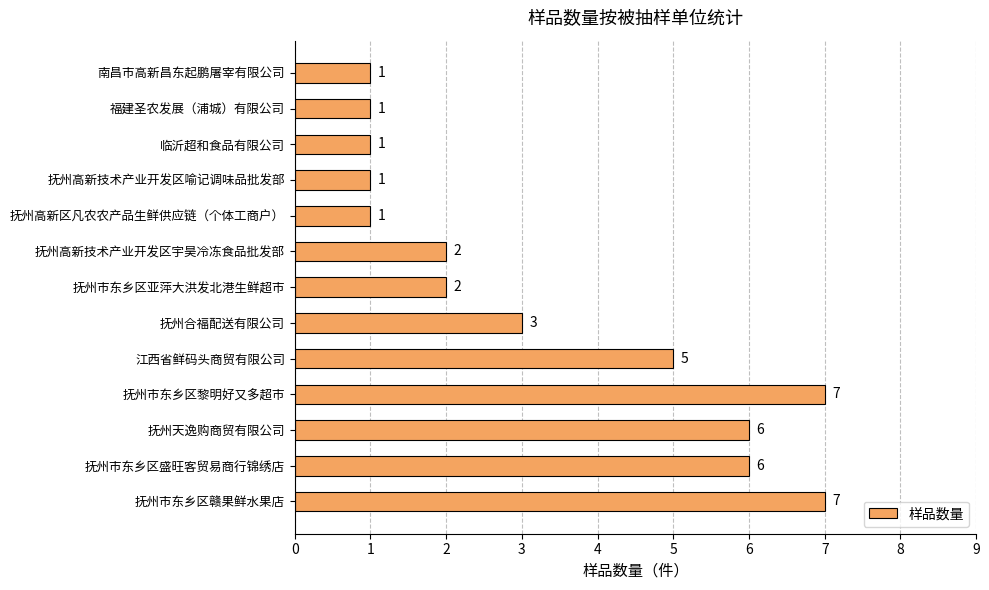

Reading bottom to top, transcribe all the data shown in this chart.

抚州市东乡区赣果鲜水果店=7	抚州市东乡区盛旺客贸易商行锦绣店=6	抚州天逸购商贸有限公司=6	抚州市东乡区黎明好又多超市=7	江西省鲜码头商贸有限公司=5	抚州合福配送有限公司=3	抚州市东乡区亚萍大洪发北港生鲜超市=2	抚州高新技术产业开发区宇昊冷冻食品批发部=2	抚州高新区凡农农产品生鲜供应链（个体工商户）=1	抚州高新技术产业开发区喻记调味品批发部=1	临沂超和食品有限公司=1	福建圣农发展（浦城）有限公司=1	南昌市高新昌东起鹏屠宰有限公司=1